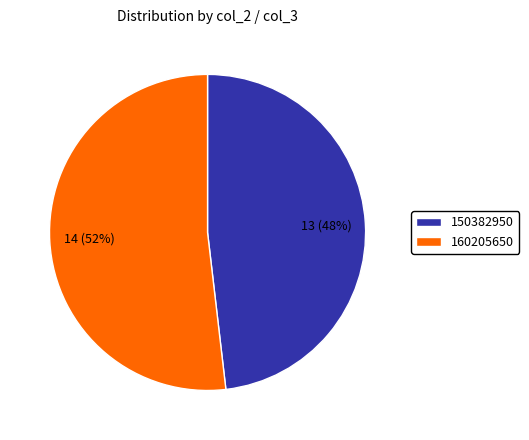

Is there any slice that represents more than half of the pie?

Yes